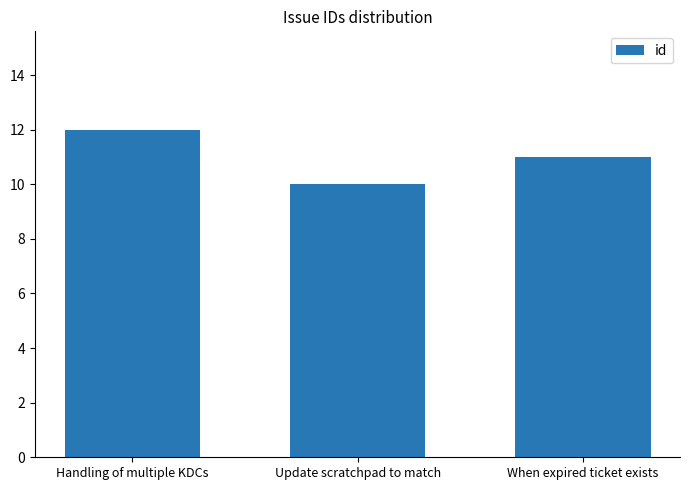

What is the value of the 1st bar from the left?

12